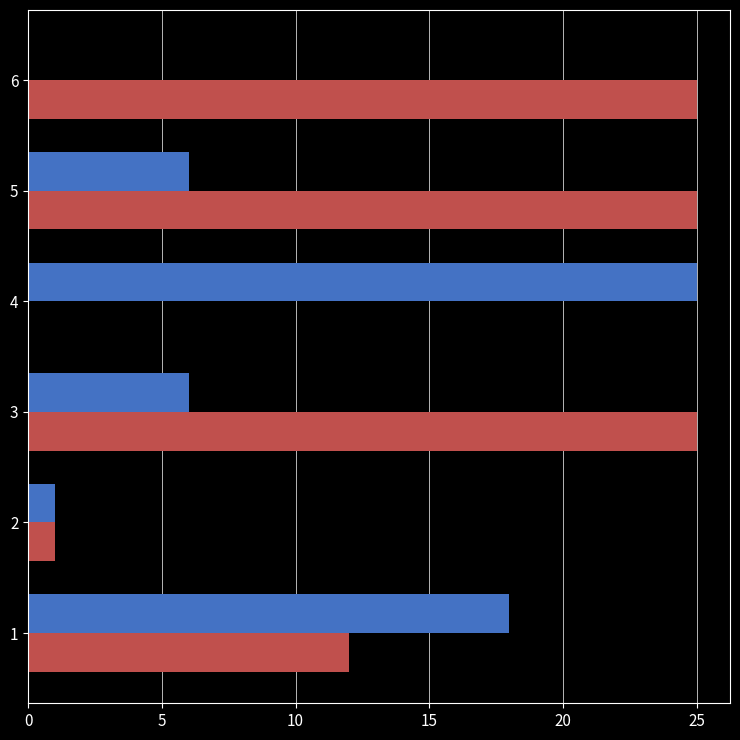

What is the maximum value shown in the chart?

25